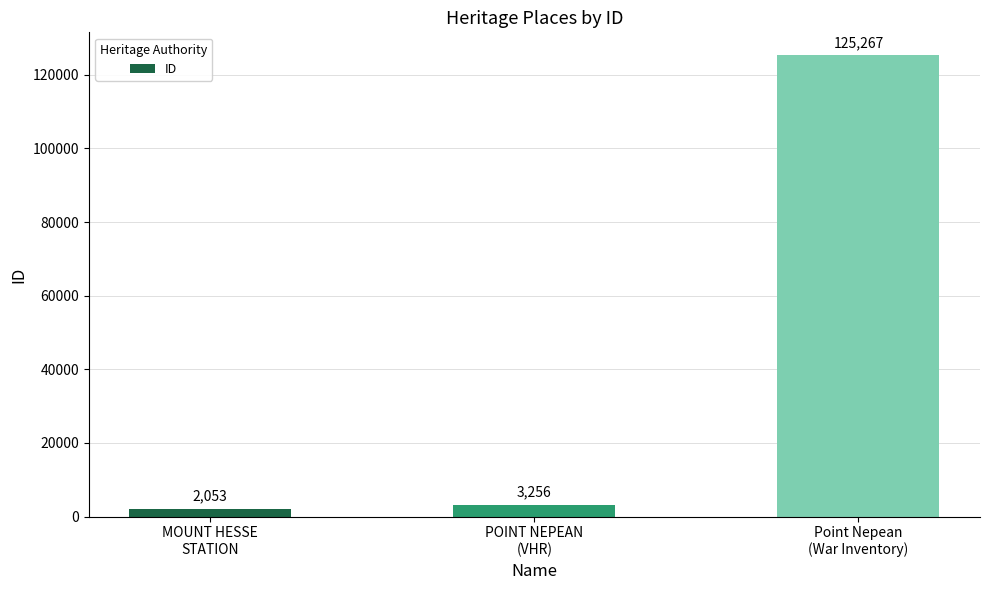

How many distinct data groups are displayed?

1